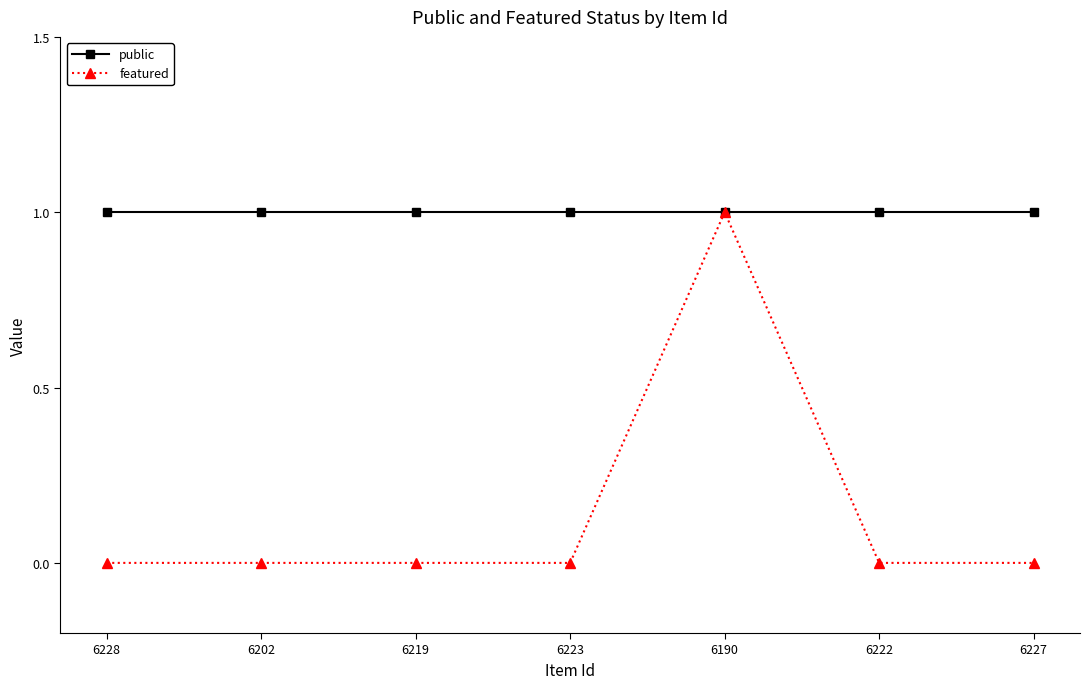

What is the sum of all public values?

7